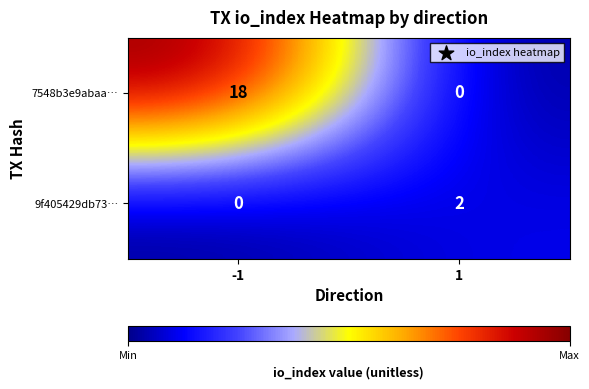

Which series has the largest total across all categories?

7548b3e9abaa…